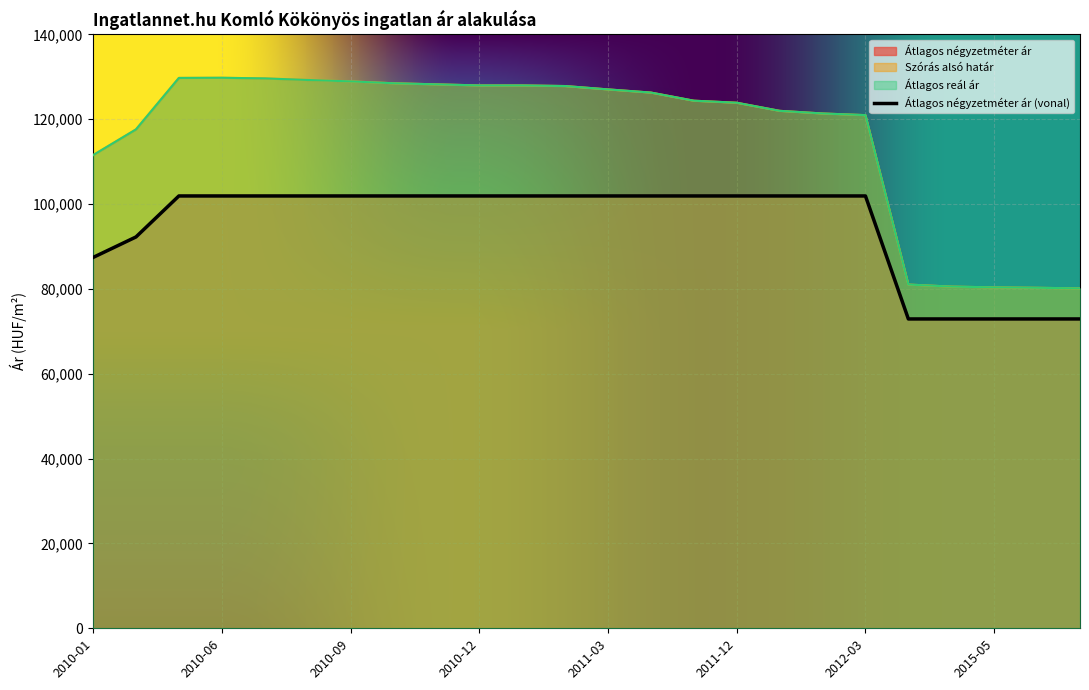

What is the average value of the Átlagos reál ár series?

116059